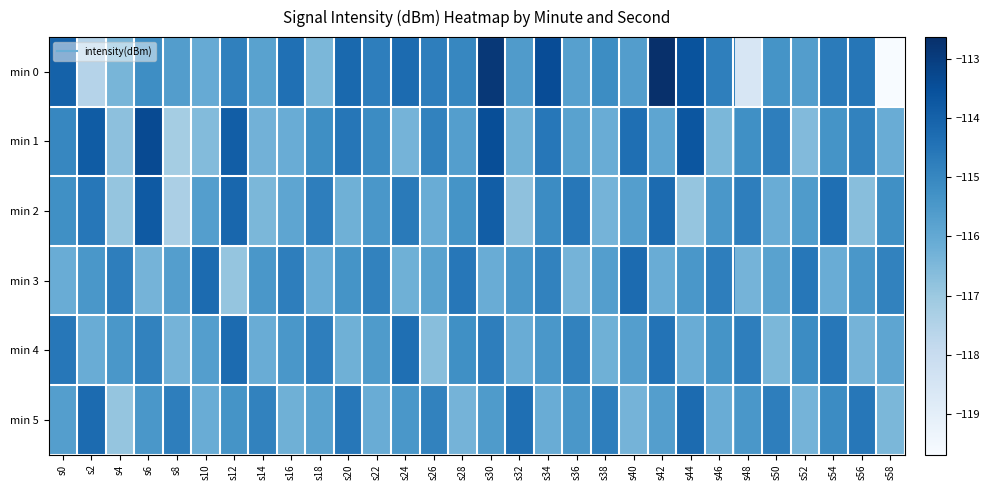

Reading right to left, transcribe all the data shown in this chart.

min 0: s58=-119.7	s56=-114.5	s54=-114.7	s52=-115.6	s50=-115.3	s48=-118.6	s46=-114.8	s44=-113.6	s42=-112.6	s40=-115.6	s38=-115.2	s36=-115.7	s34=-113.4	s32=-115.6	s30=-112.9	s28=-115.0	s26=-114.8	s24=-114.2	s22=-114.8	s20=-114.2	s18=-116.4	s16=-114.4	s14=-115.8	s12=-114.8	s10=-116.1	s8=-115.7	s6=-115.2	s4=-116.4	s2=-117.6	s0=-114.0
min 1: s58=-116.1	s56=-114.9	s54=-115.3	s52=-116.6	s50=-114.8	s48=-115.2	s46=-116.5	s44=-113.7	s42=-115.9	s40=-114.3	s38=-116.1	s36=-115.8	s34=-114.6	s32=-116.2	s30=-113.5	s28=-115.7	s26=-114.9	s24=-116.3	s22=-115.1	s20=-114.5	s18=-115.2	s16=-116.1	s14=-116.3	s12=-113.9	s10=-116.6	s8=-117.2	s6=-113.3	s4=-116.8	s2=-113.8	s0=-115.0
min 2: s58=-115.2	s56=-116.7	s54=-114.3	s52=-115.6	s50=-116.1	s48=-114.8	s46=-115.5	s44=-116.9	s42=-114.2	s40=-115.7	s38=-116.3	s36=-114.6	s34=-115.1	s32=-116.8	s30=-113.9	s28=-115.3	s26=-116.1	s24=-114.7	s22=-115.5	s20=-116.2	s18=-114.8	s16=-115.9	s14=-116.5	s12=-114.1	s10=-115.7	s8=-117.3	s6=-113.8	s4=-116.9	s2=-114.6	s0=-115.2
min 3: s58=-114.9	s56=-115.5	s54=-116.1	s52=-114.6	s50=-115.8	s48=-116.3	s46=-114.8	s44=-115.5	s42=-116.1	s40=-114.2	s38=-115.7	s36=-116.3	s34=-114.9	s32=-115.5	s30=-116.1	s28=-114.6	s26=-115.8	s24=-116.2	s22=-114.9	s20=-115.3	s18=-116.1	s16=-114.8	s14=-115.5	s12=-116.9	s10=-114.2	s8=-115.7	s6=-116.3	s4=-114.8	s2=-115.5	s0=-116.1
min 4: s58=-115.9	s56=-116.3	s54=-114.6	s52=-115.1	s50=-116.5	s48=-114.8	s46=-115.3	s44=-116.1	s42=-114.5	s40=-115.7	s38=-116.2	s36=-114.9	s34=-115.5	s32=-116.1	s30=-114.8	s28=-115.2	s26=-116.7	s24=-114.3	s22=-115.6	s20=-116.2	s18=-114.8	s16=-115.5	s14=-116.1	s12=-114.2	s10=-115.7	s8=-116.3	s6=-114.9	s4=-115.5	s2=-116.1	s0=-114.6
min 5: s58=-116.5	s56=-114.6	s54=-115.1	s52=-116.3	s50=-114.8	s48=-115.5	s46=-116.1	s44=-114.2	s42=-115.7	s40=-116.3	s38=-114.8	s36=-115.5	s34=-116.1	s32=-114.3	s30=-115.6	s28=-116.3	s26=-114.9	s24=-115.5	s22=-116.1	s20=-114.6	s18=-115.8	s16=-116.2	s14=-114.9	s12=-115.3	s10=-116.1	s8=-114.8	s6=-115.5	s4=-116.9	s2=-114.2	s0=-115.7